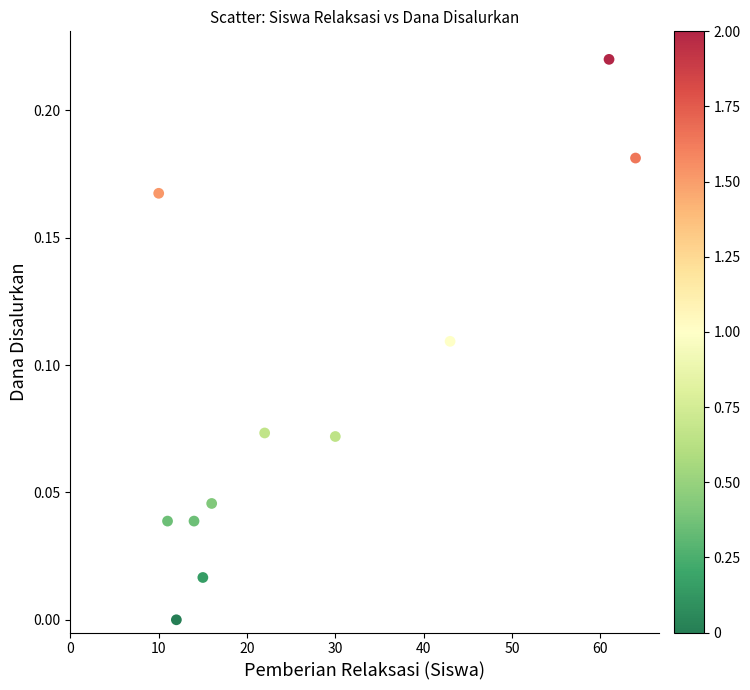

What is the range of X values (max minus min)?

54.0